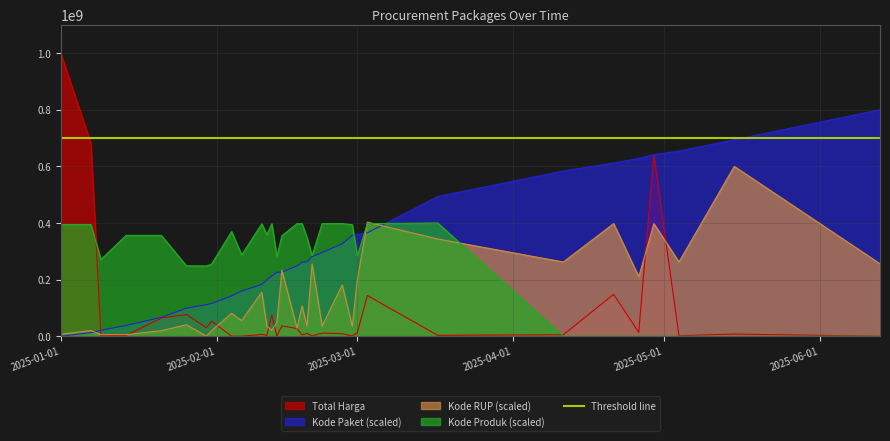

What position from the right is 2025-02-19?

15